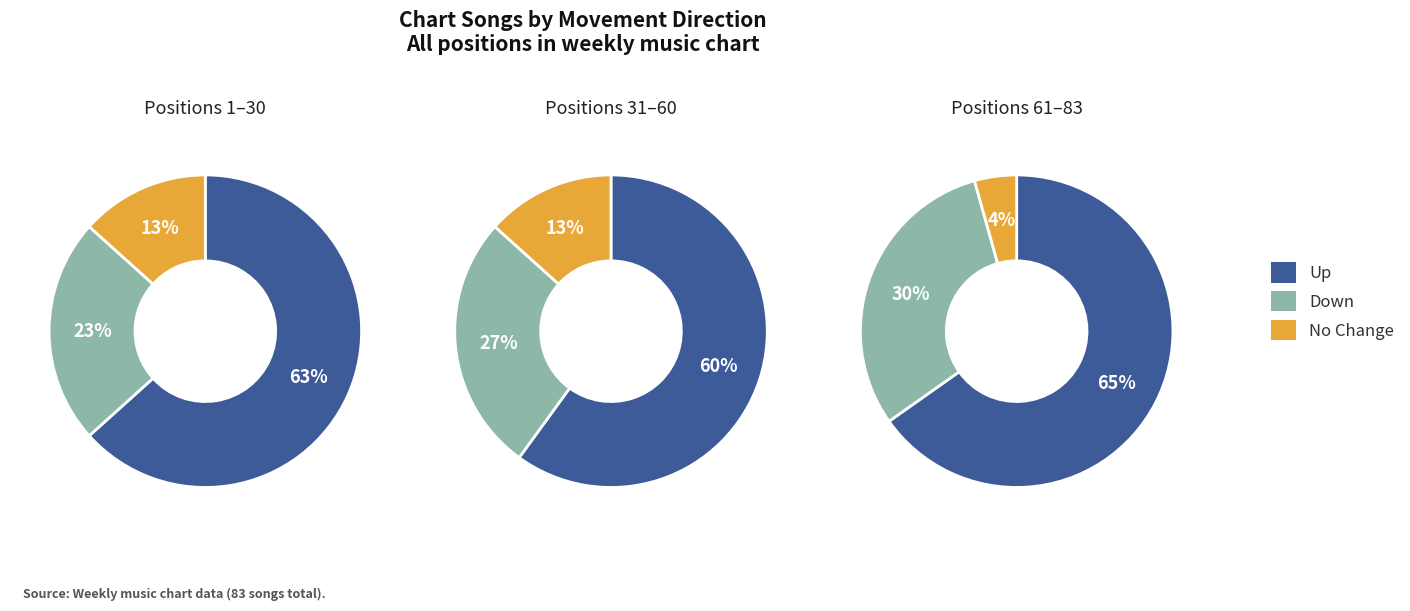

Count the number of slices in the pie.

3